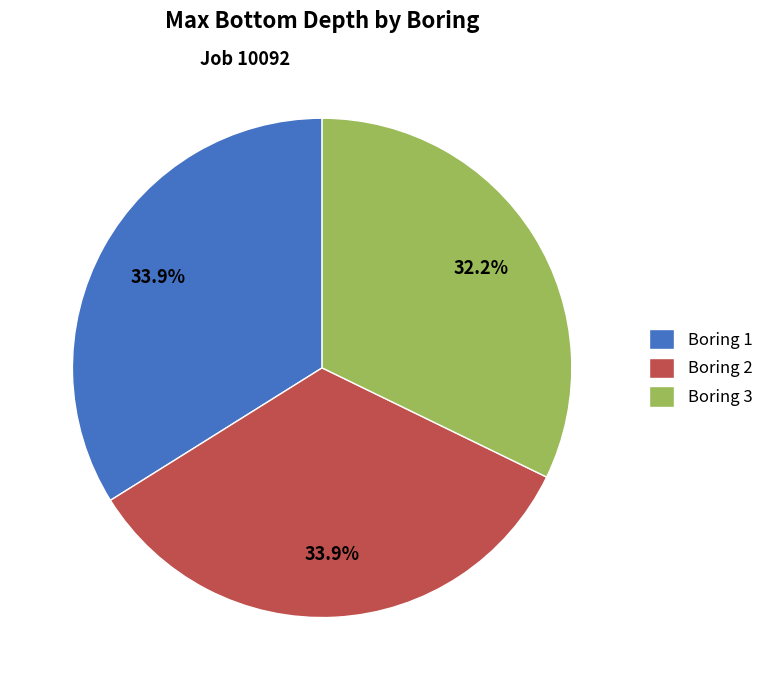

True or false: Boring 2 accounts for 25% of the total.

False